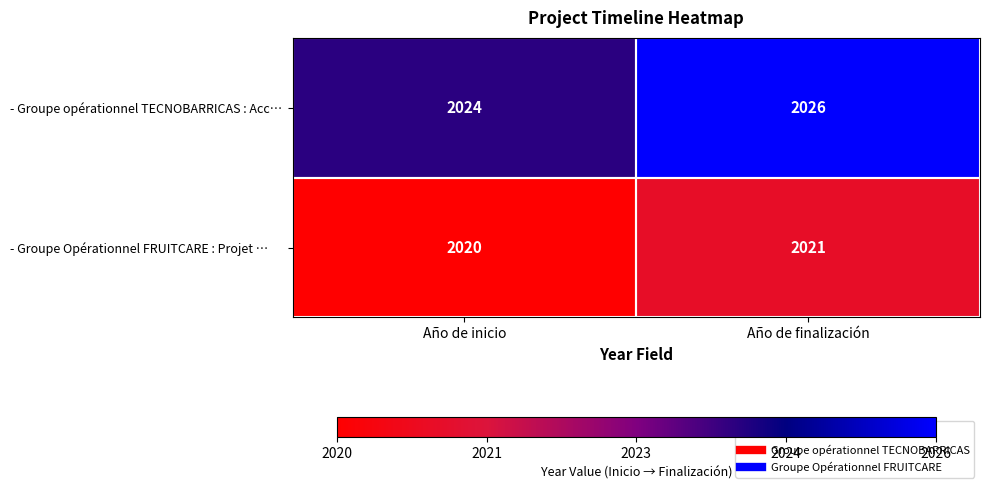

Which category has the lowest value in the - Groupe Opérationnel FRUITCARE : Projet … series?

Año de inicio